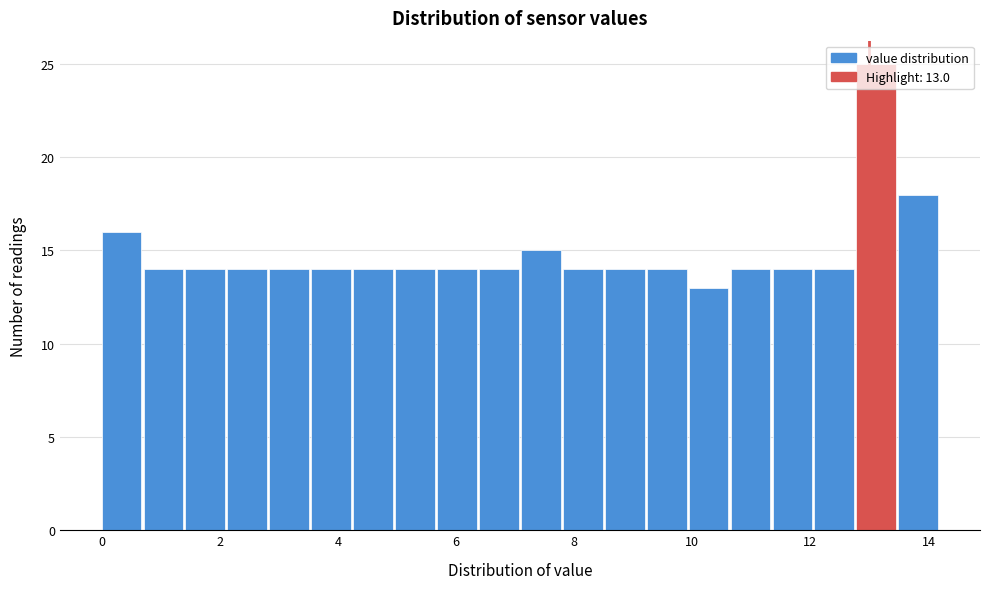

Read against the x-axis, roughly where is the centre of the tallest bar?

13.2